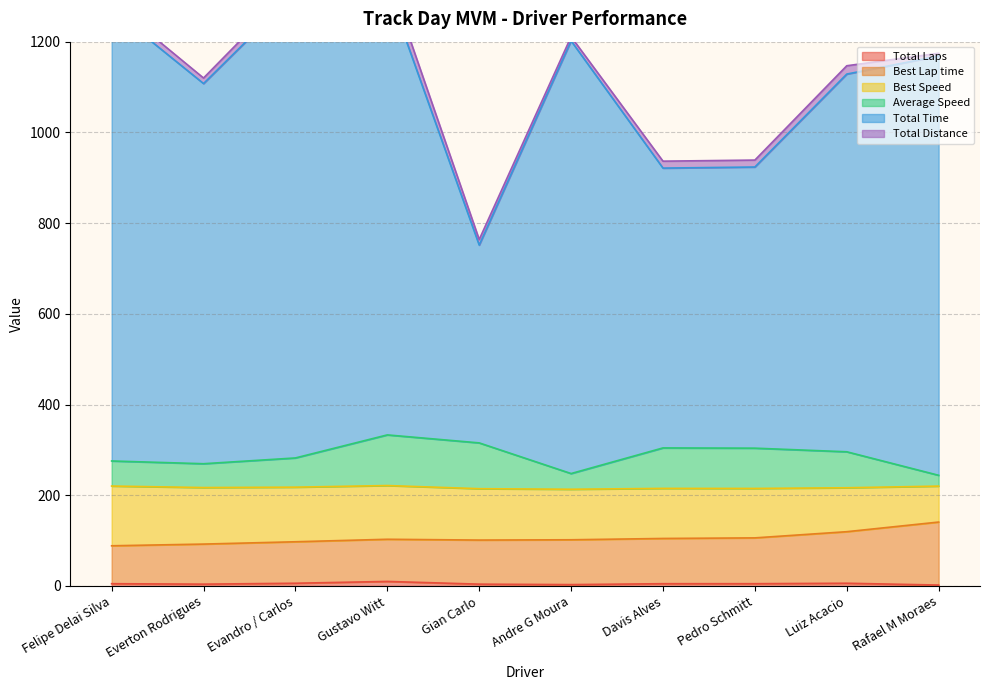

In Average Speed, how many points are higher than both neighbors (excluding endpoints)?

2